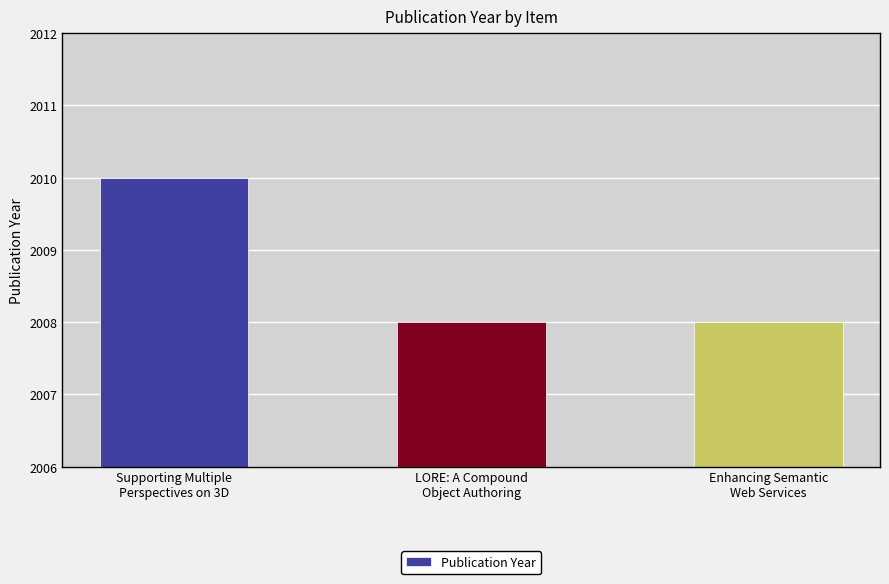

What is the label of the 1st bar from the left?

Supporting Multiple
Perspectives on 3D